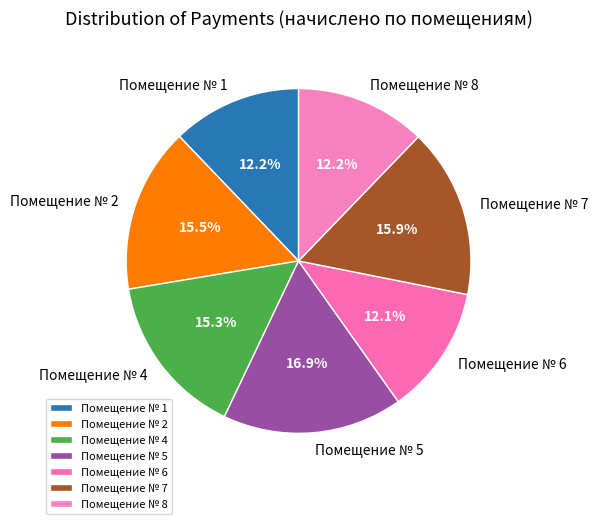

What is the ratio of the value at Помещение № 6 to the value at Помещение № 4?

0.8